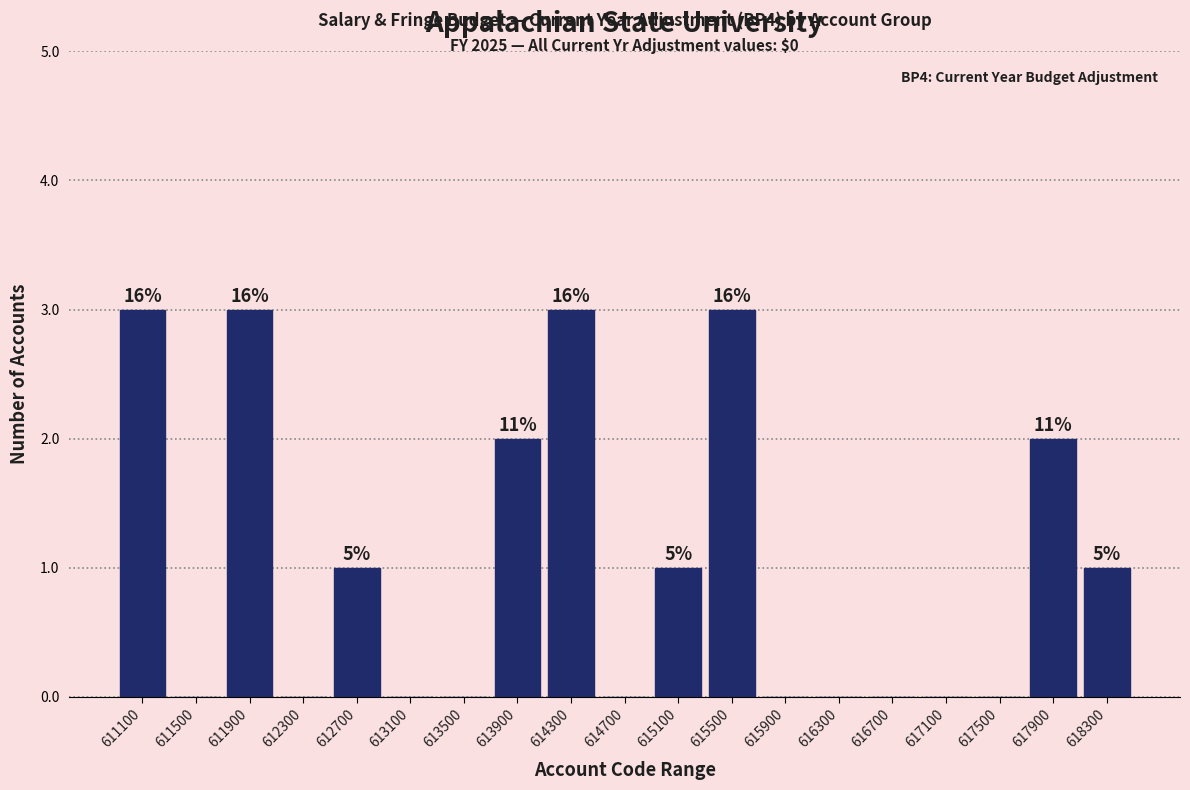

Reading left to right, what are all the values shown in this chart?

611100=3	611500=0	611900=3	612300=0	612700=1	613100=0	613500=0	613900=2	614300=3	614700=0	615100=1	615500=3	615900=0	616300=0	616700=0	617100=0	617500=0	617900=2	618300=1